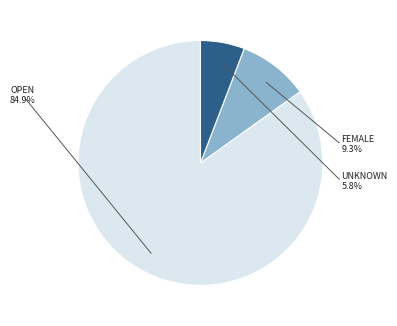

Which category has the smallest portion of the pie?

Unknown